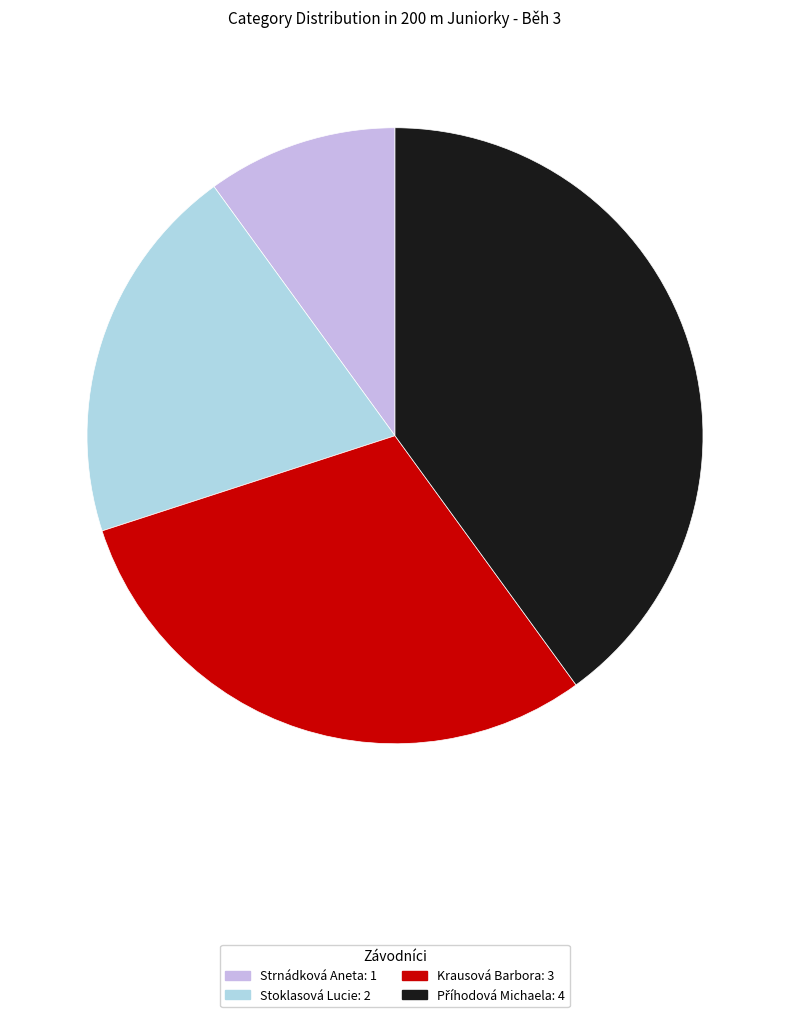

Between Krausová Barbora and Strnádková Aneta, which is larger?

Krausová Barbora